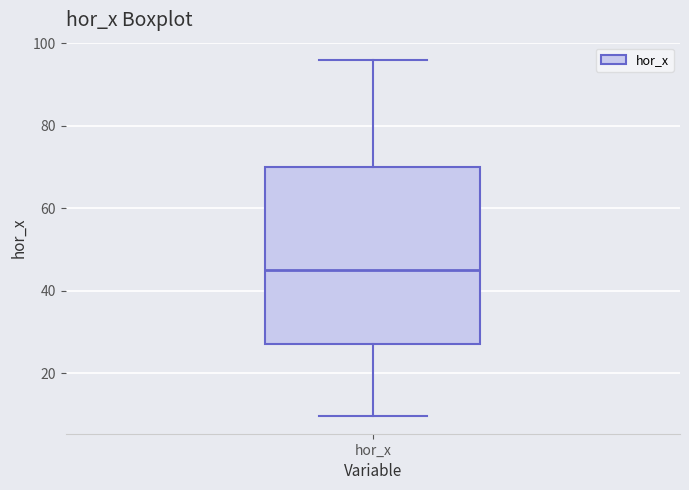

Transcribe this box plot: give where the median line is, the range the box spans, and where the two whiskers end, as read against the y-axis. The values are not printed on the chart, so give them approximately, as read against the axis.

median 44, box 28 to 70, whiskers 10 to 96